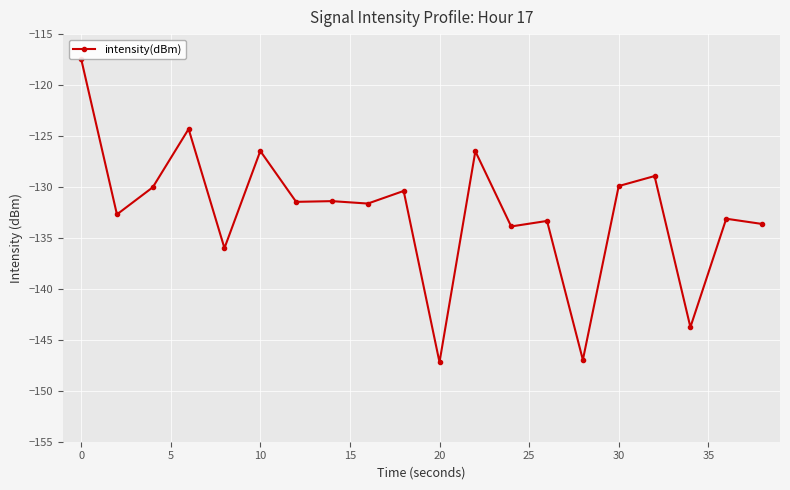

How many interior local valleys (lower than both neighbors) does the data have?

8